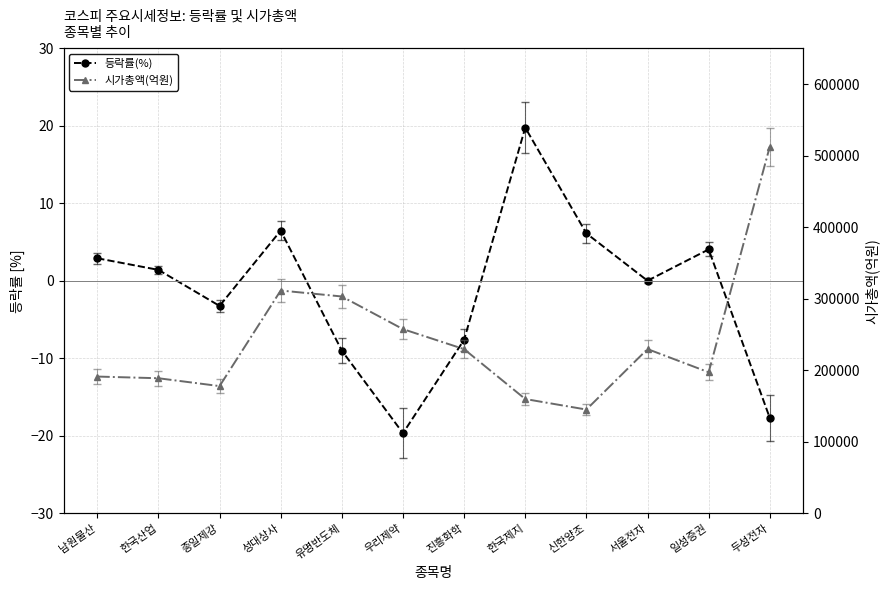

How many distinct data groups are displayed?

2